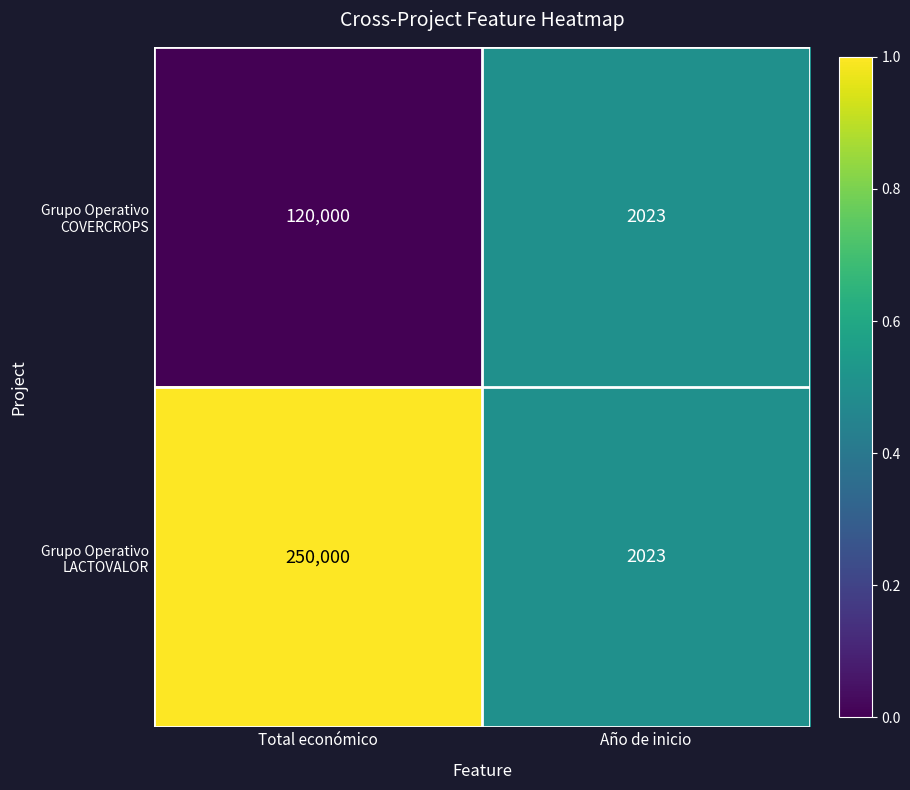

At which label is Grupo Operativo COVERCROPS closest to 61011?

Año de inicio